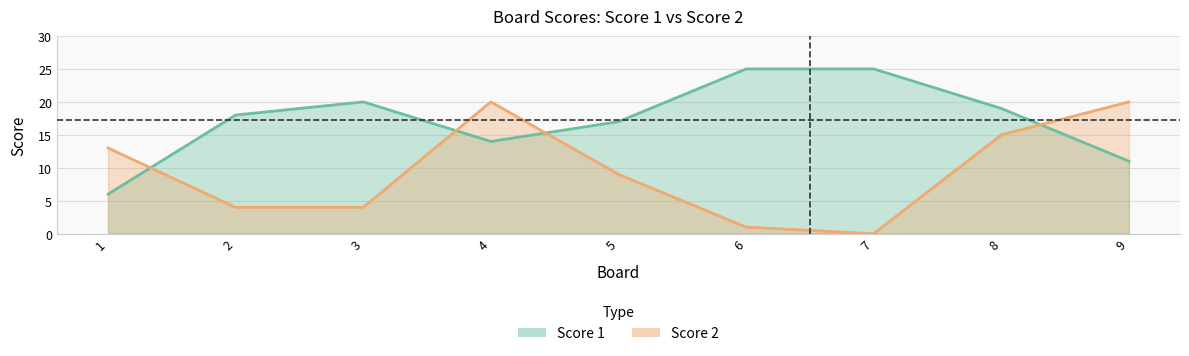

What are all the series names shown in the legend?

Score 1, Score 2